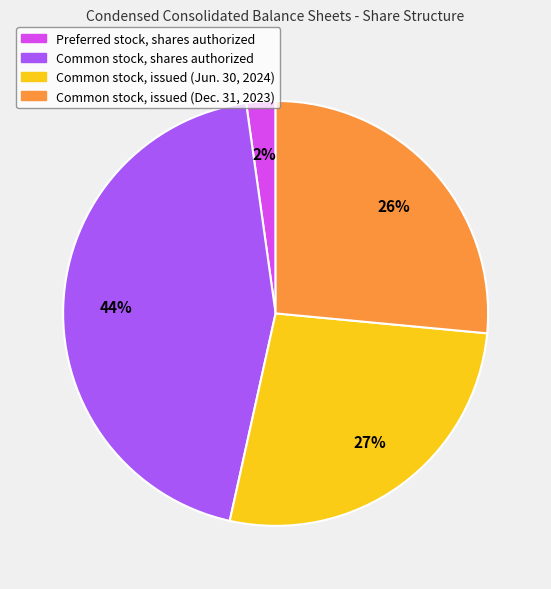

Rank the categories by value from highest to lowest.

Common stock, shares authorized, Common stock, issued (Jun. 30, 2024), Common stock, issued (Dec. 31, 2023), Preferred stock, shares authorized